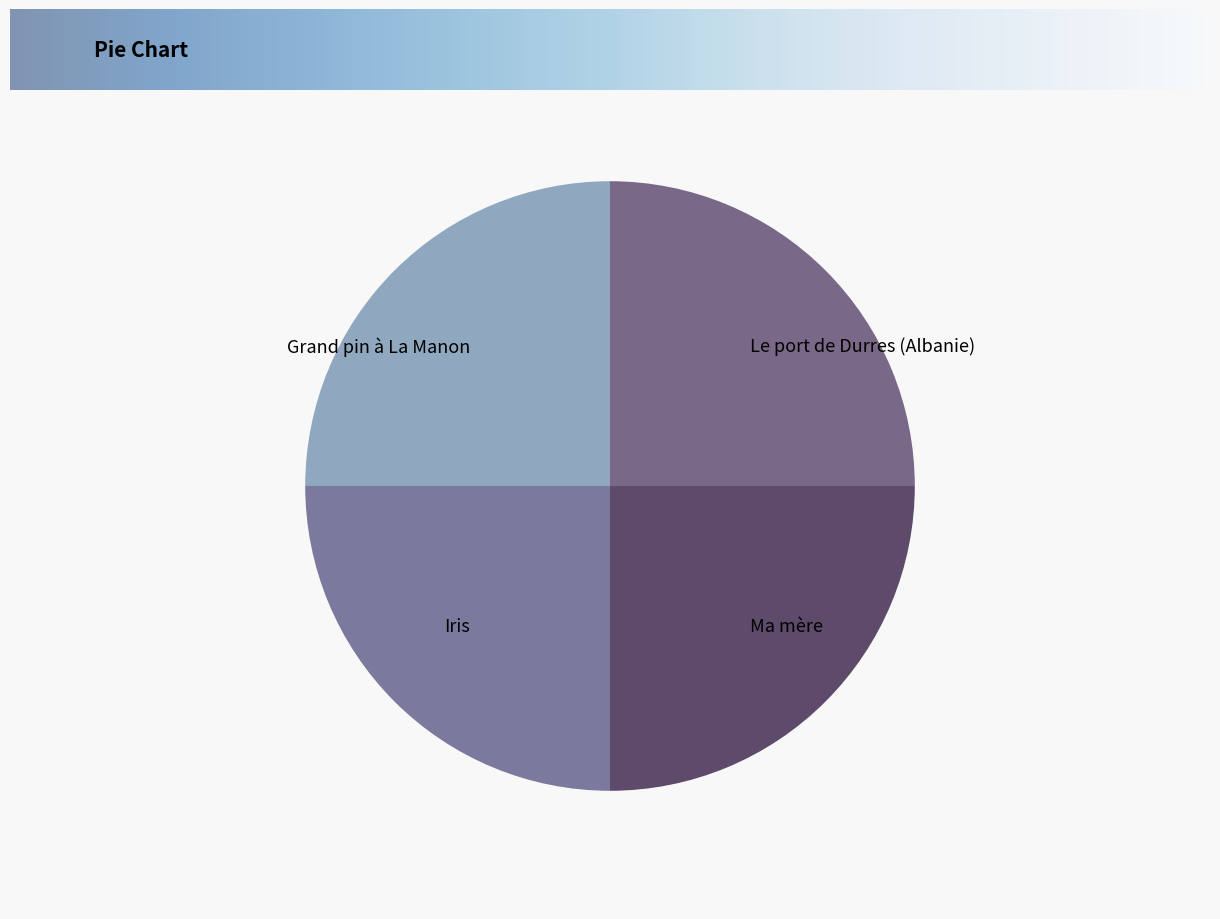

Is Grand pin à La Manon the majority of the pie?

No